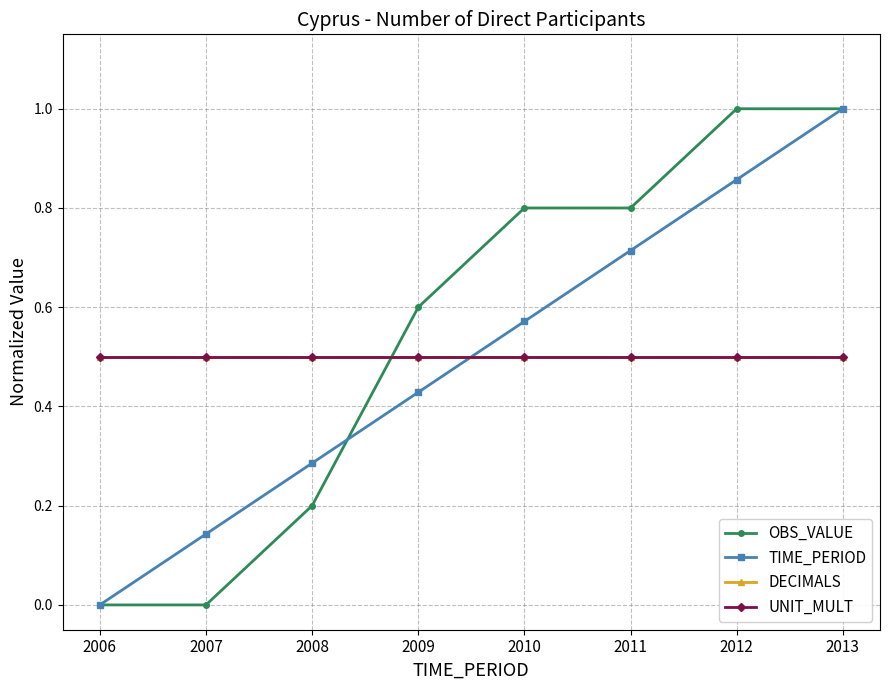

True or false: DECIMALS has more than 2 points higher than both neighbors.

False